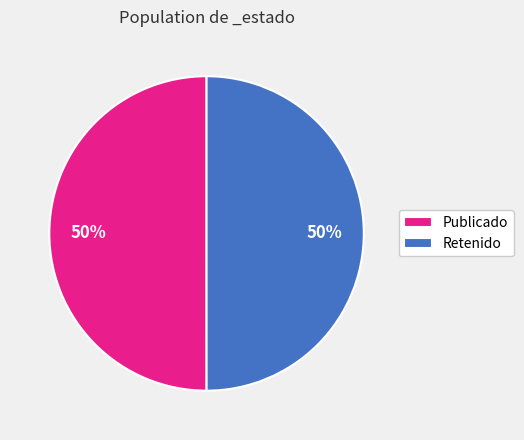

The Retenido slice represents 50% of the pie. True or false?

True